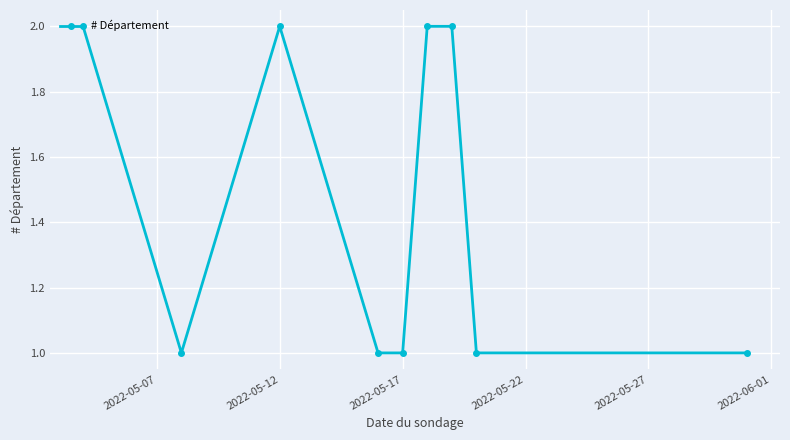

What is the value of the 4th point from the left?

1